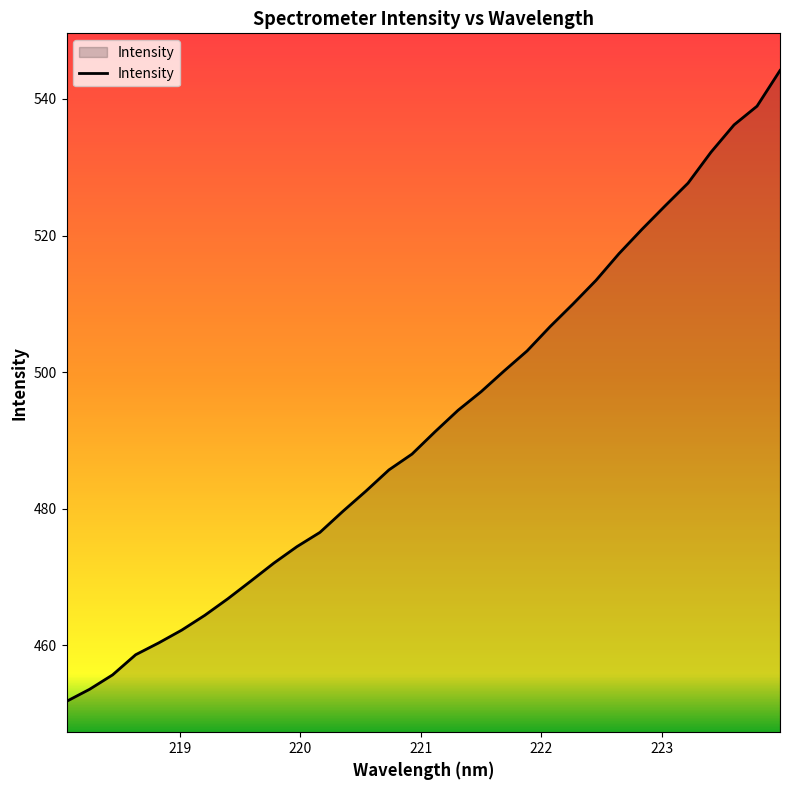

What is the difference between the maximum and minimum values?

92.4